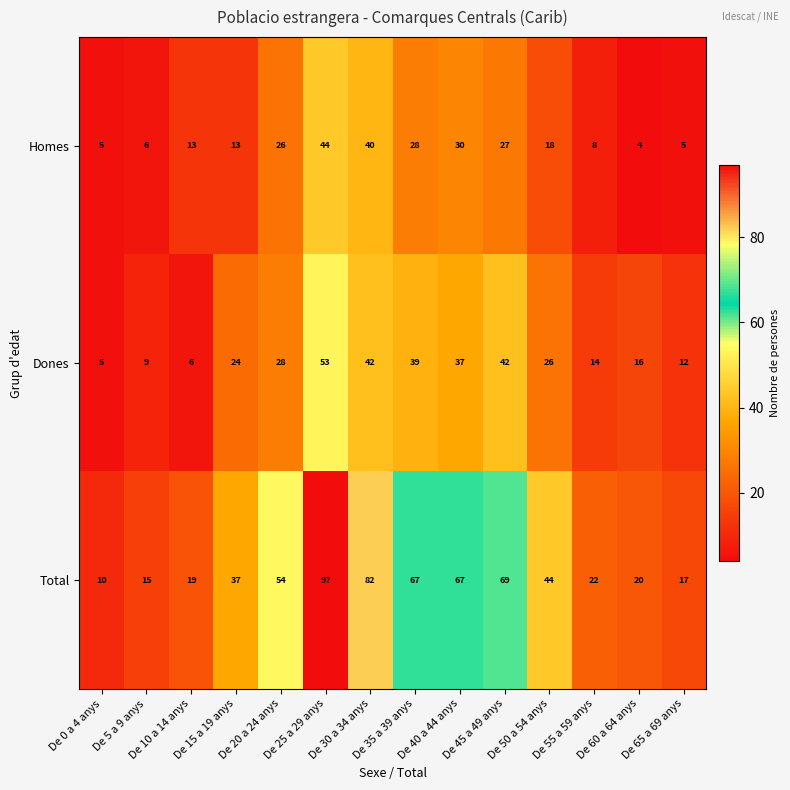

Which category has the lowest value across all series?

De 60 a 64 anys